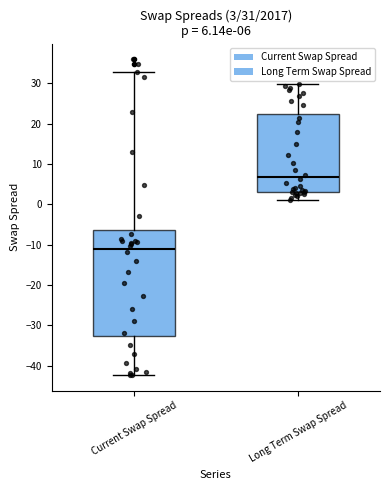

Which box's median line is the highest?

Long Term Swap Spread